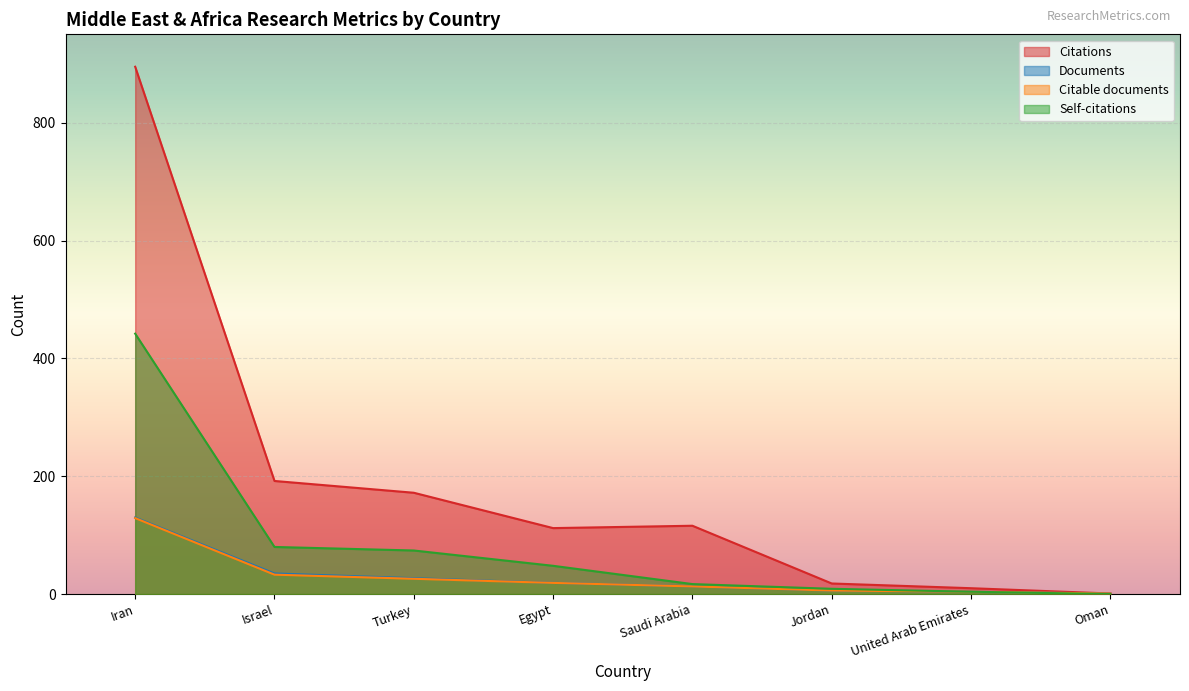

What is the minimum value for Citations?

1